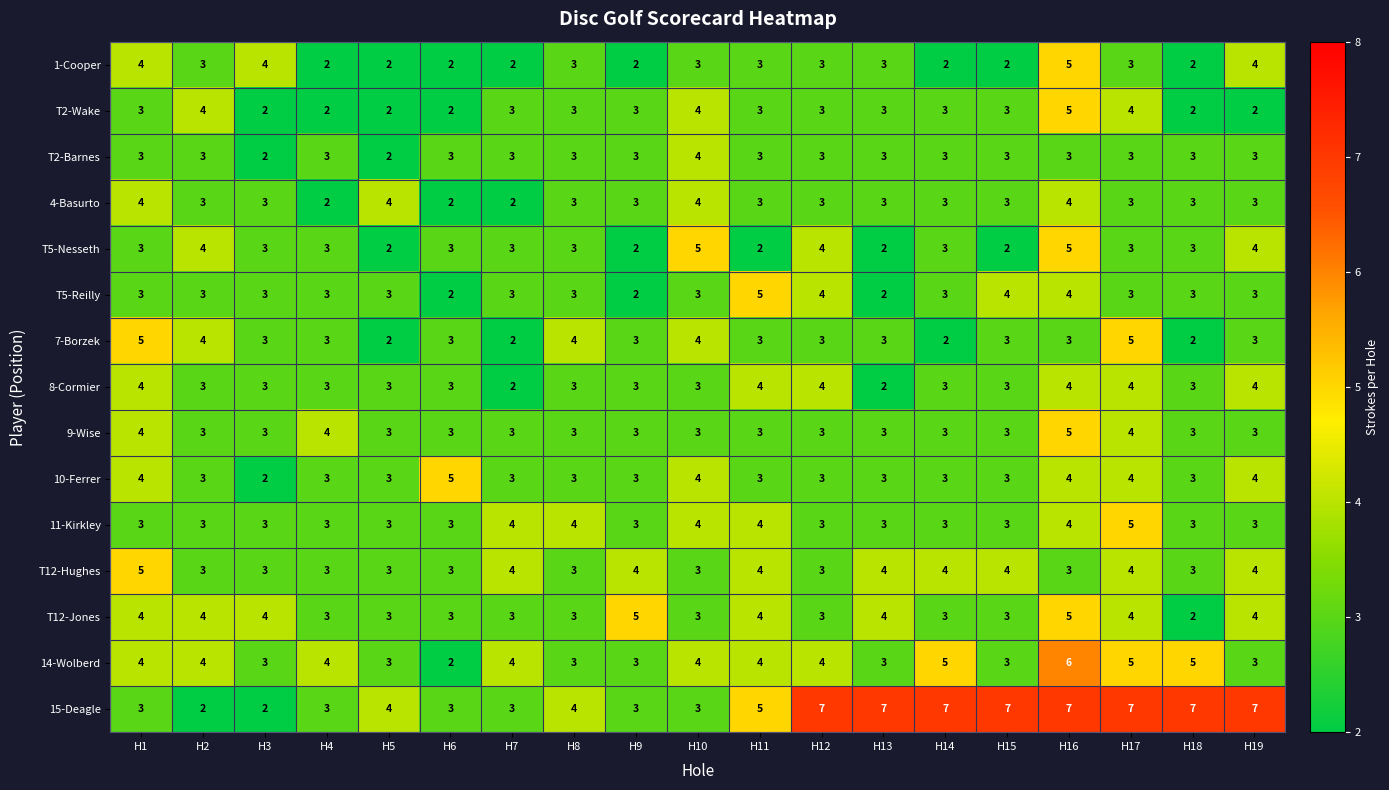

What is the maximum value for 8-Cormier?

4